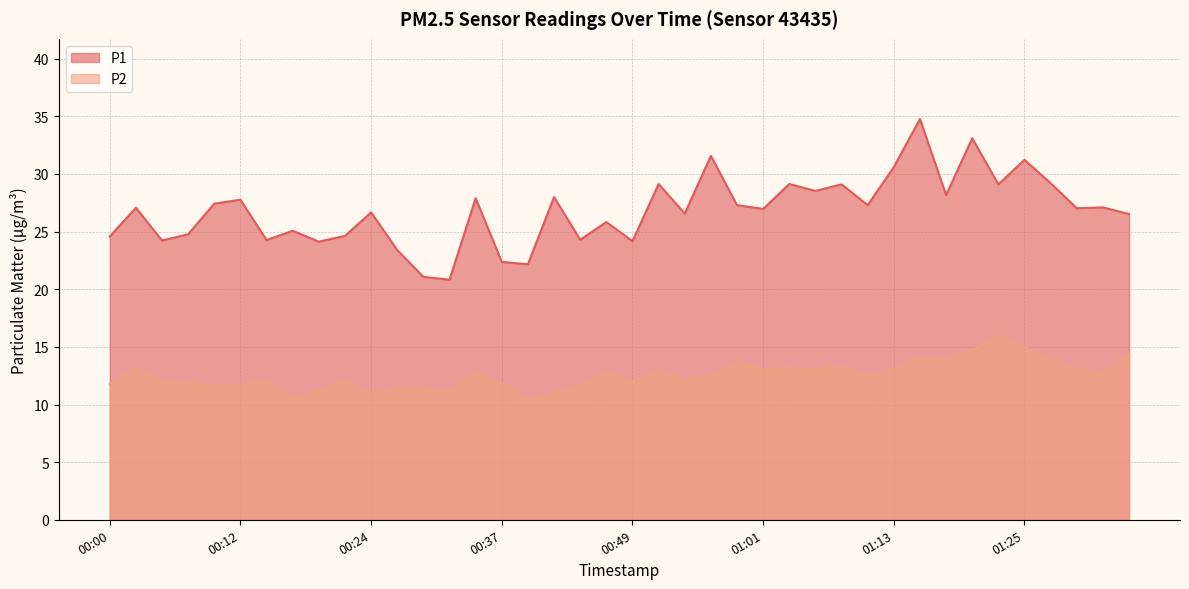

What position from the left is 01:35?

40